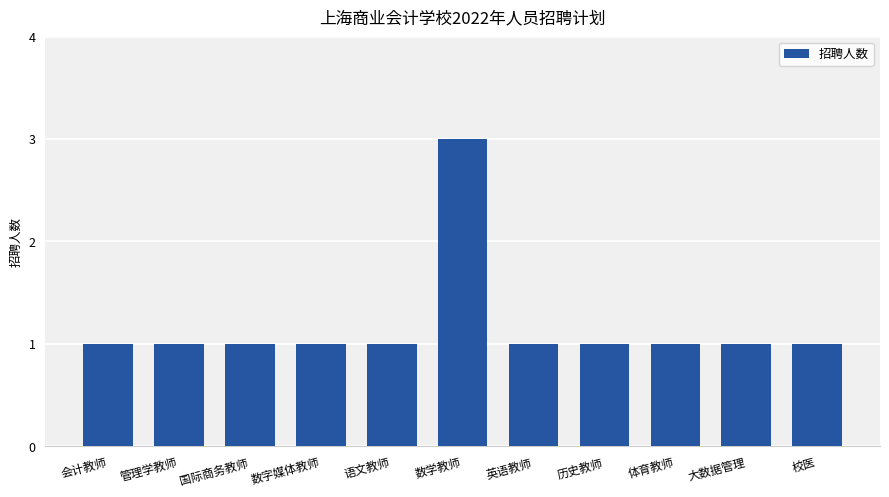

The chart shows a value of 1 at 校医. True or false?

True